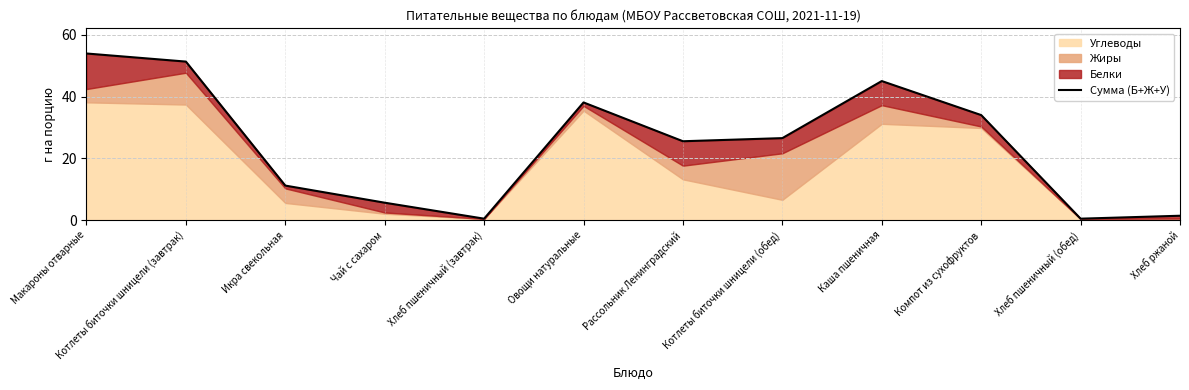

List the labels in order of value, largest first.

Макароны отварные, Котлеты биточки шницели (завтрак), Каша пшеничная, Овощи натуральные, Компот из сухофруктов, Котлеты биточки шницели (обед), Рассольник Ленинградский, Икра свекольная, Чай с сахаром, Хлеб ржаной, Хлеб пшеничный (завтрак), Хлеб пшеничный (обед)